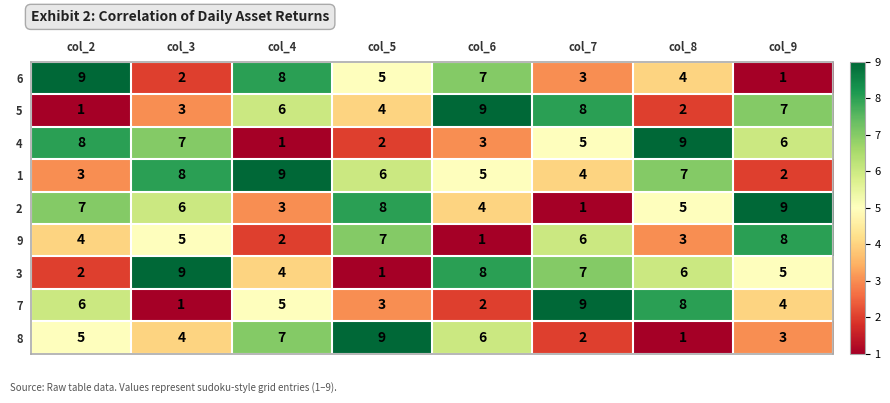

Which series has the largest total across all categories?

1